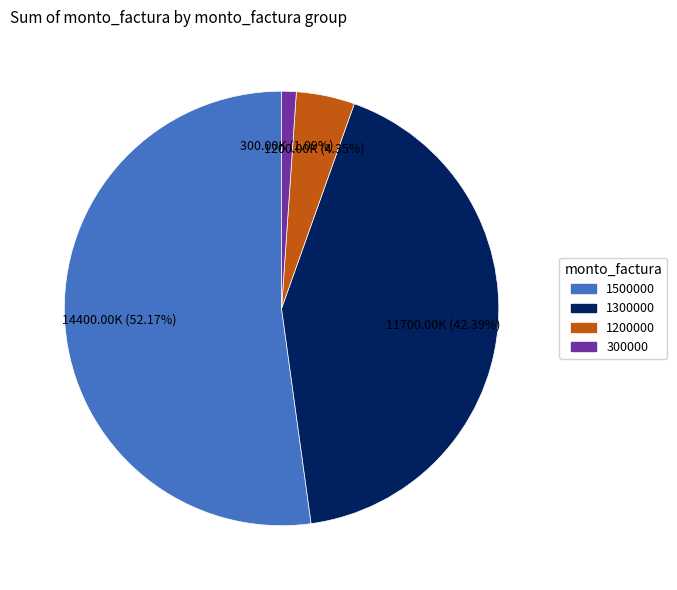

How many slices are in this pie chart?

4